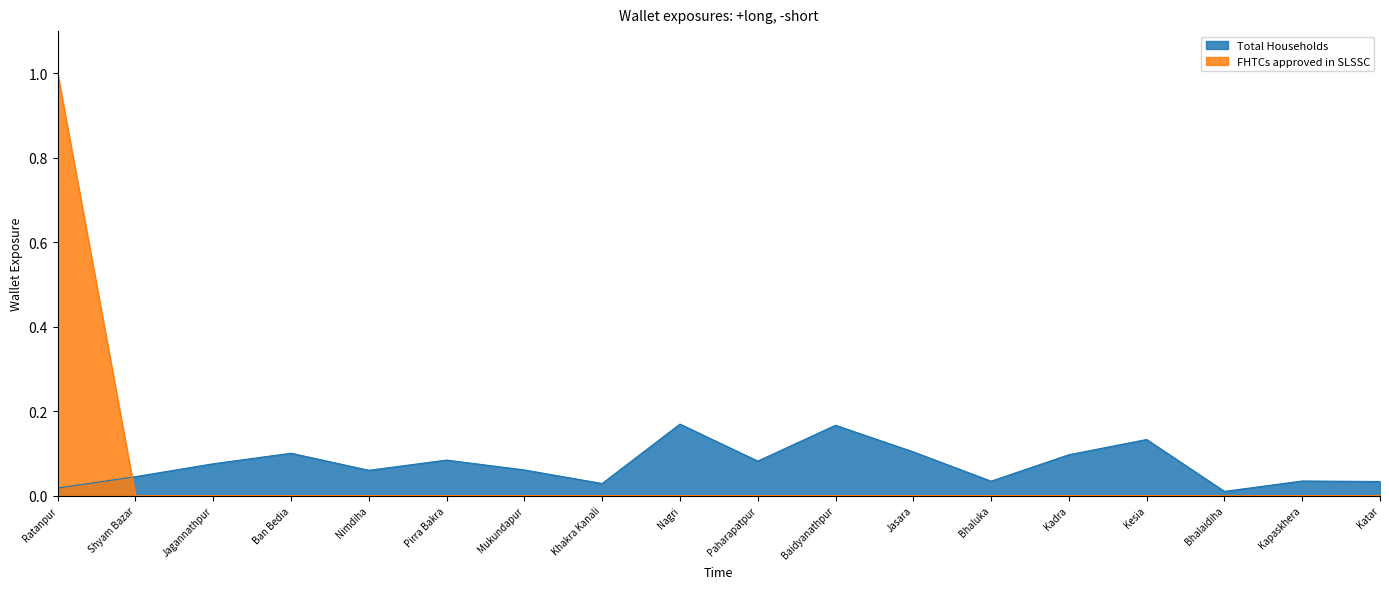

At which category is the sum across all series the highest?

Ratanpur